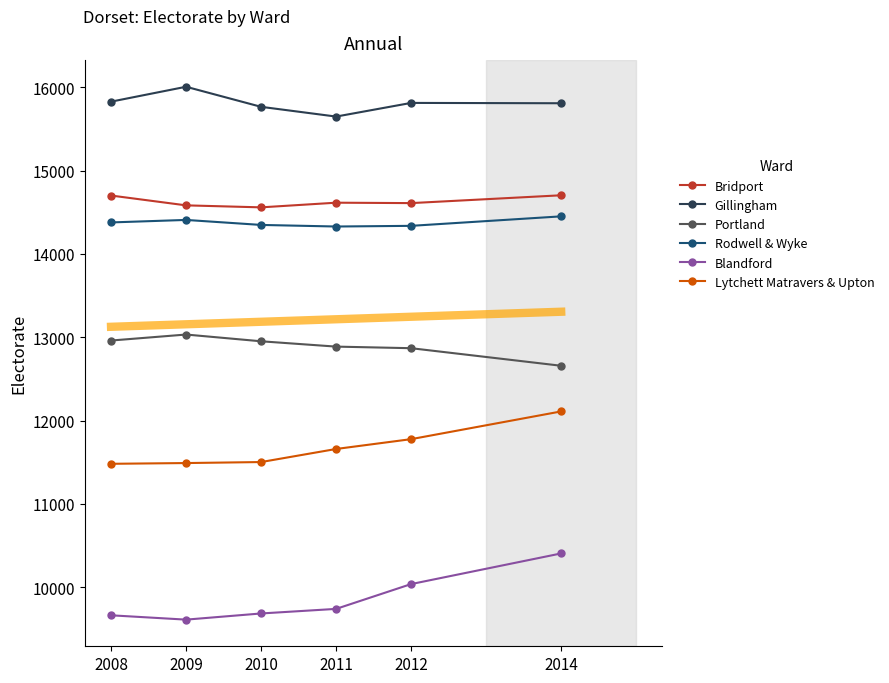

What is the average value of the Portland series?

12894